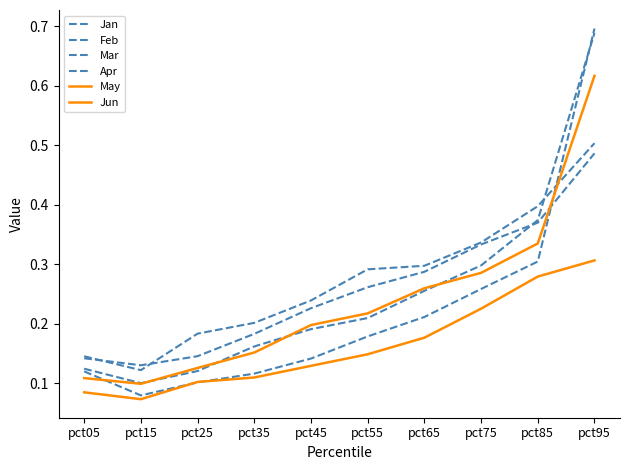

At how many categories does at least one series exceed 0?

10